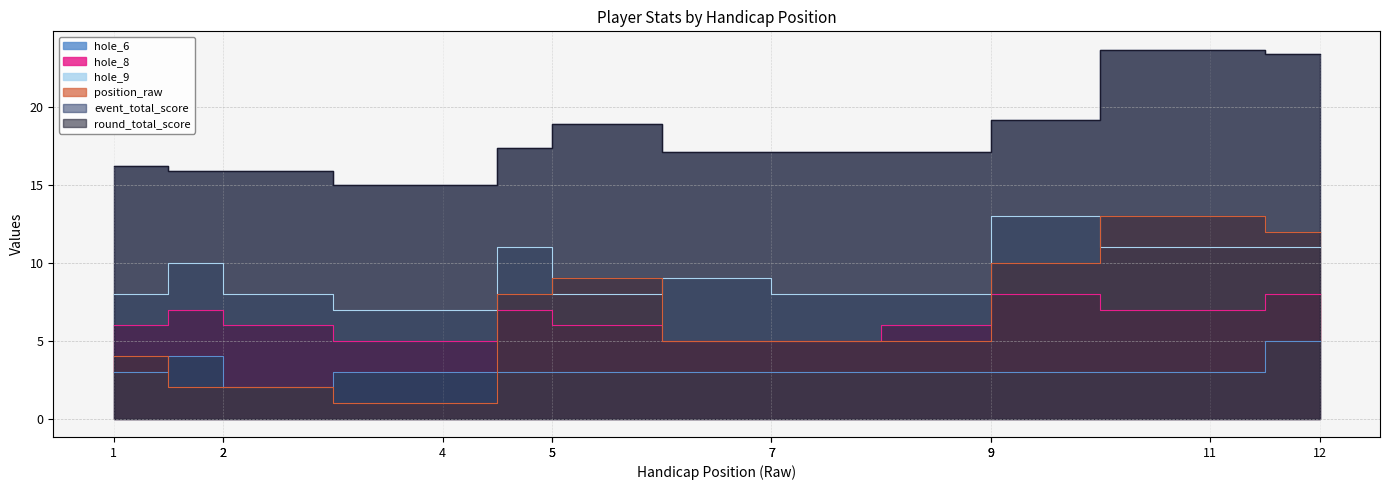

True or false: round_total_score and event_total_score intersect in this chart.

False